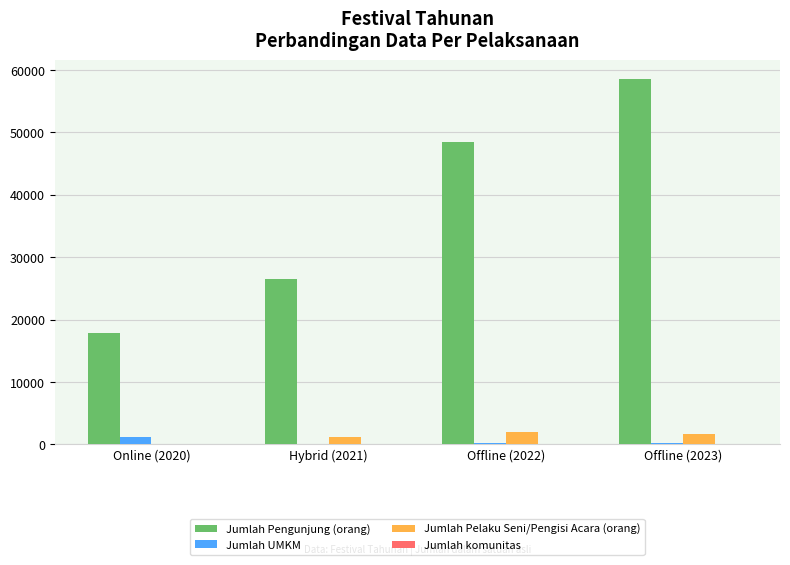

True or false: Jumlah Pelaku Seni/Pengisi Acara (orang) has a value of 2041 at Offline (2022).

True